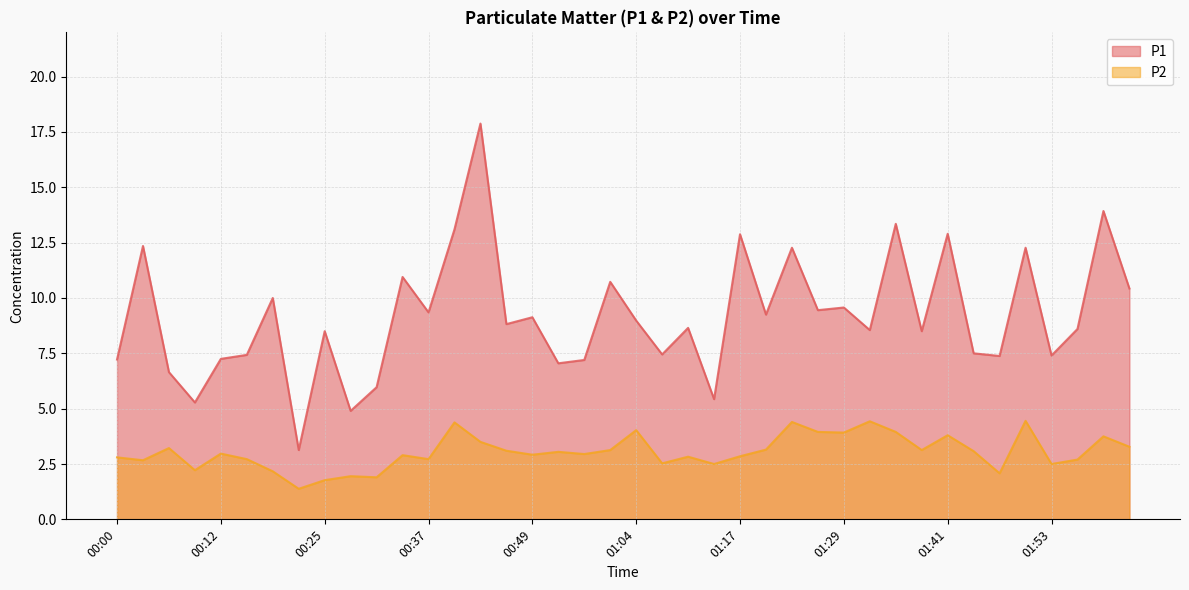

How many data points in P2 are less than 2?

4